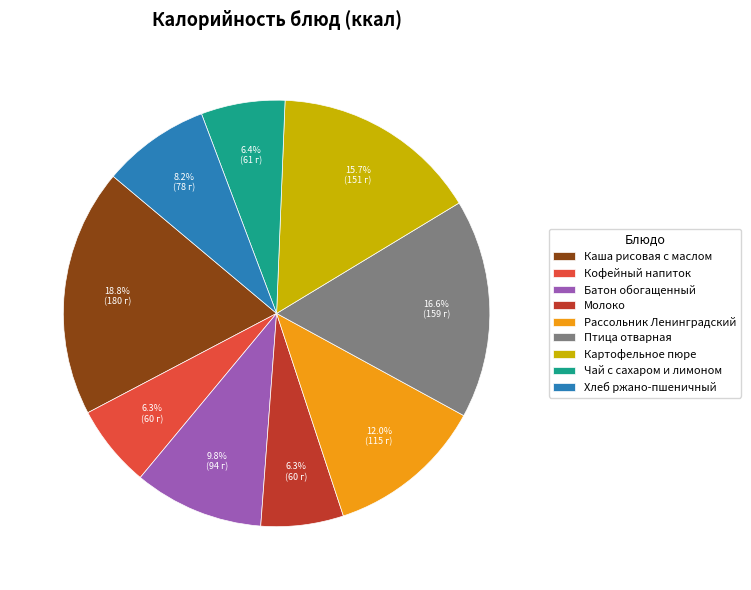

Approximately how many times larger is the value at Молоко compared to Картофельное пюре?

0.4